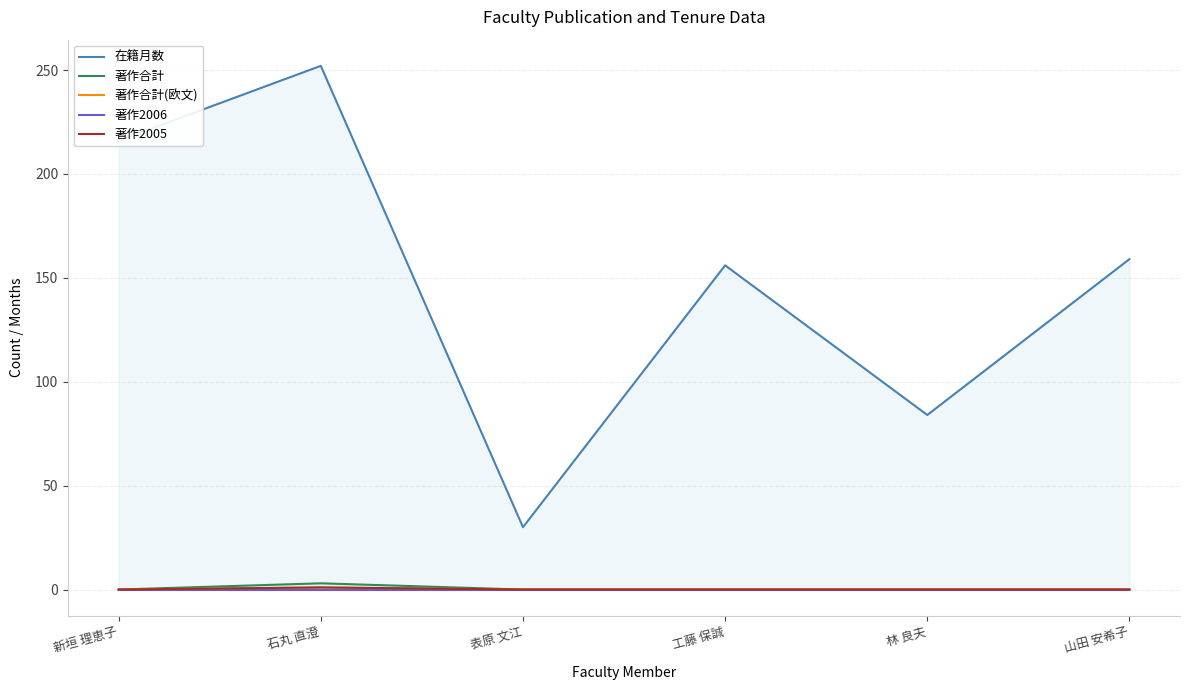

What is the difference between the maximum and minimum values in the 著作2005 series?

1